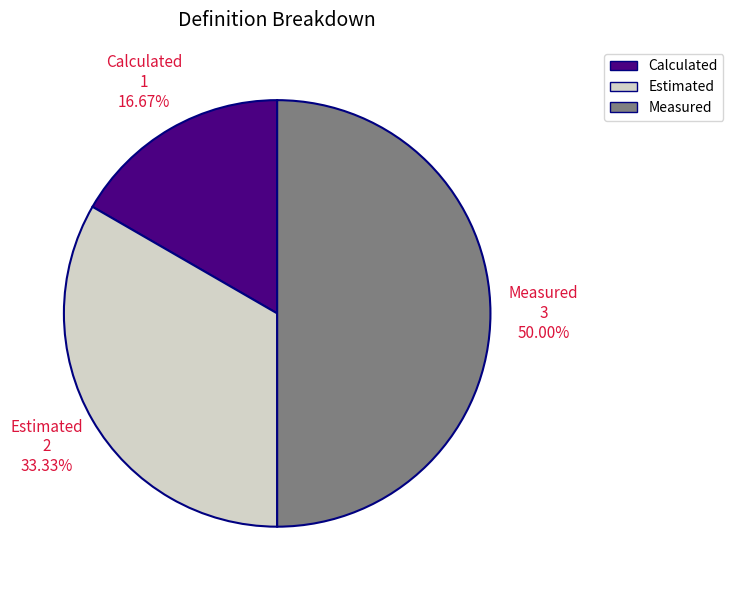

Does Estimated account for over 50% of the chart?

No